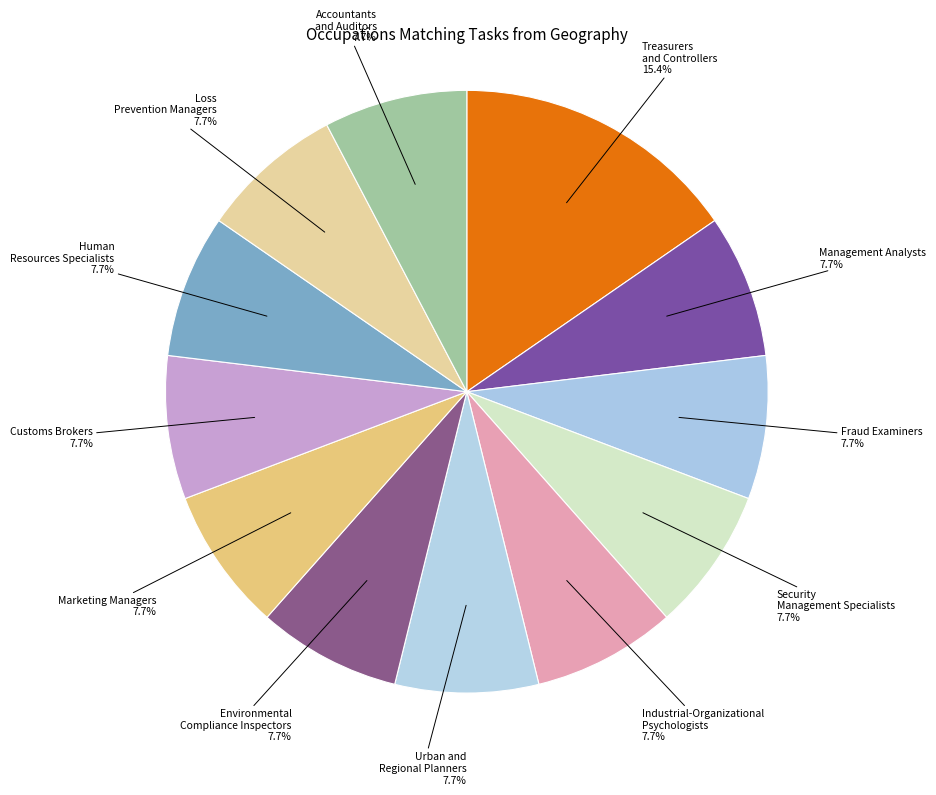

Count the number of slices in the pie.

12